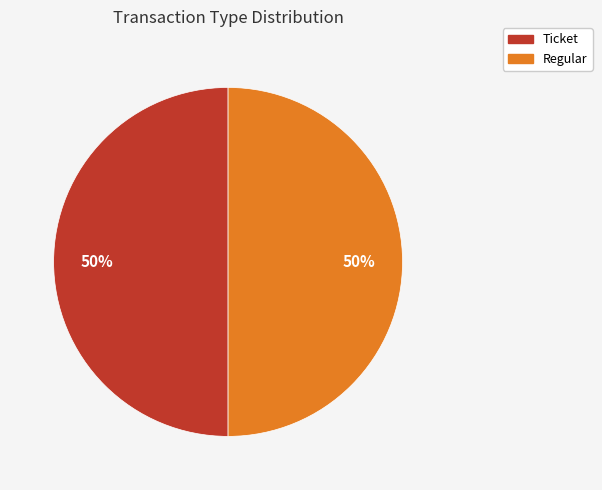

What is the ratio of the value at Ticket to the value at Regular?

1.0